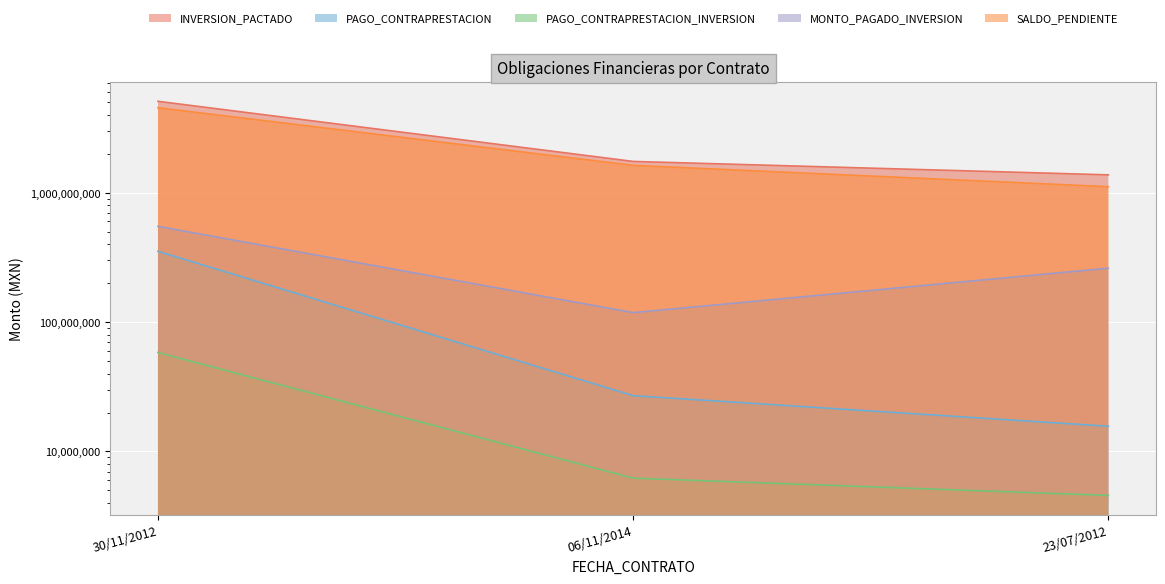

The value of INVERSION_PACTADO at 06/11/2014 is 468849271.3. True or false?

False